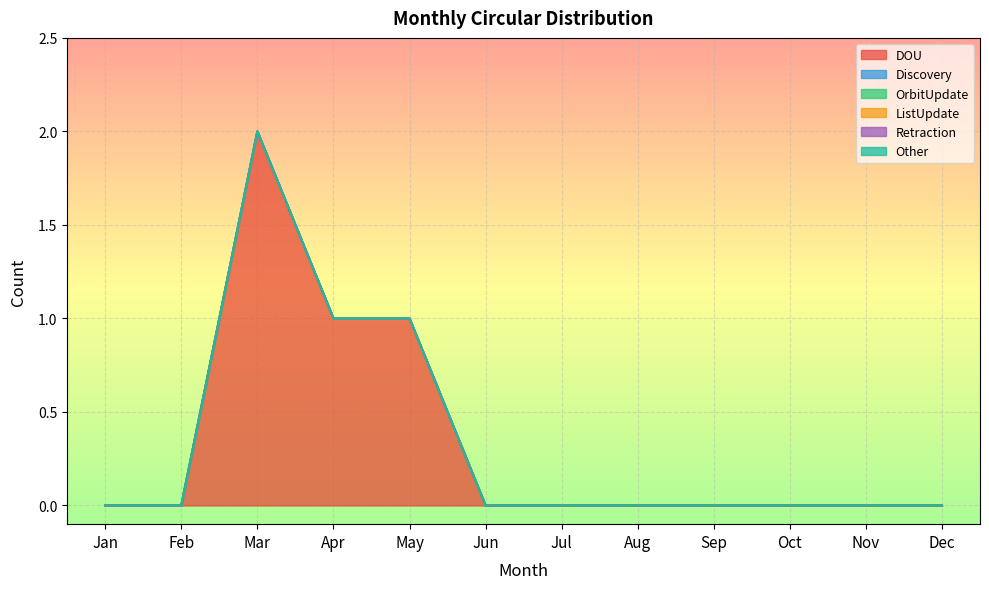

Rank the series by their maximum value, from lowest to highest.

Discovery, OrbitUpdate, ListUpdate, Retraction, Other, DOU